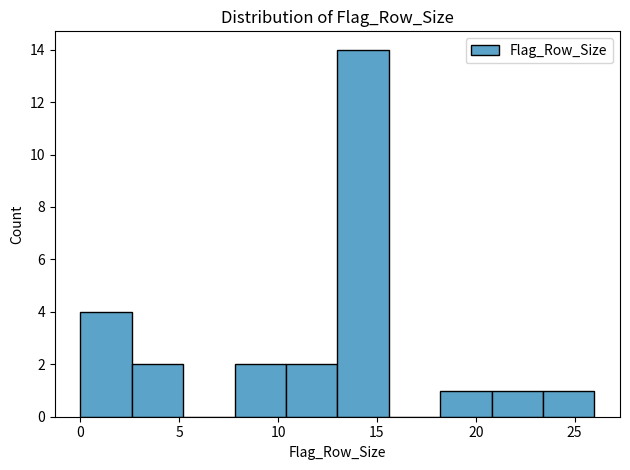

Over which range of the x-axis is the bar tallest?

13.0 to 15.6